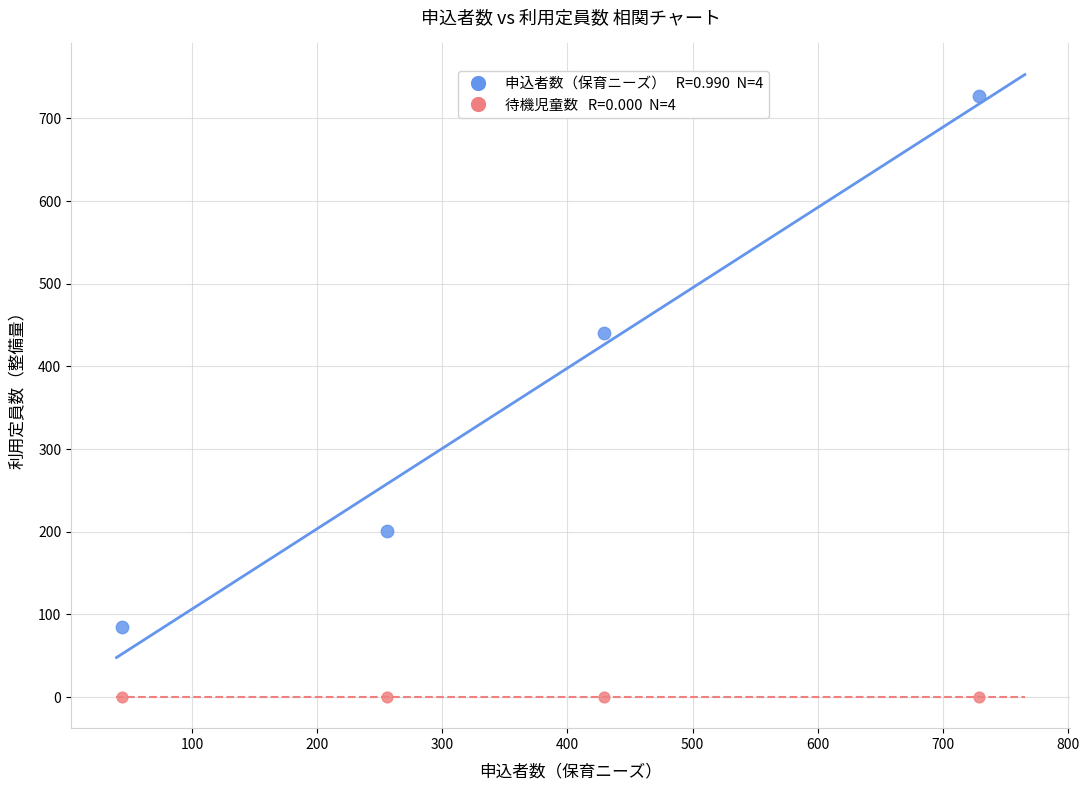

Across all data points, what is the average Y value?

182